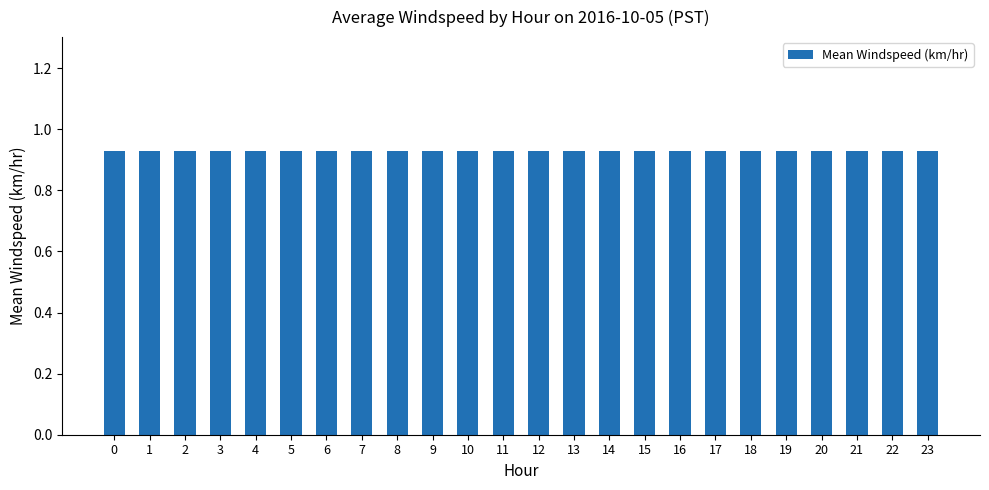

Count the values in the range 0 to 1.

24